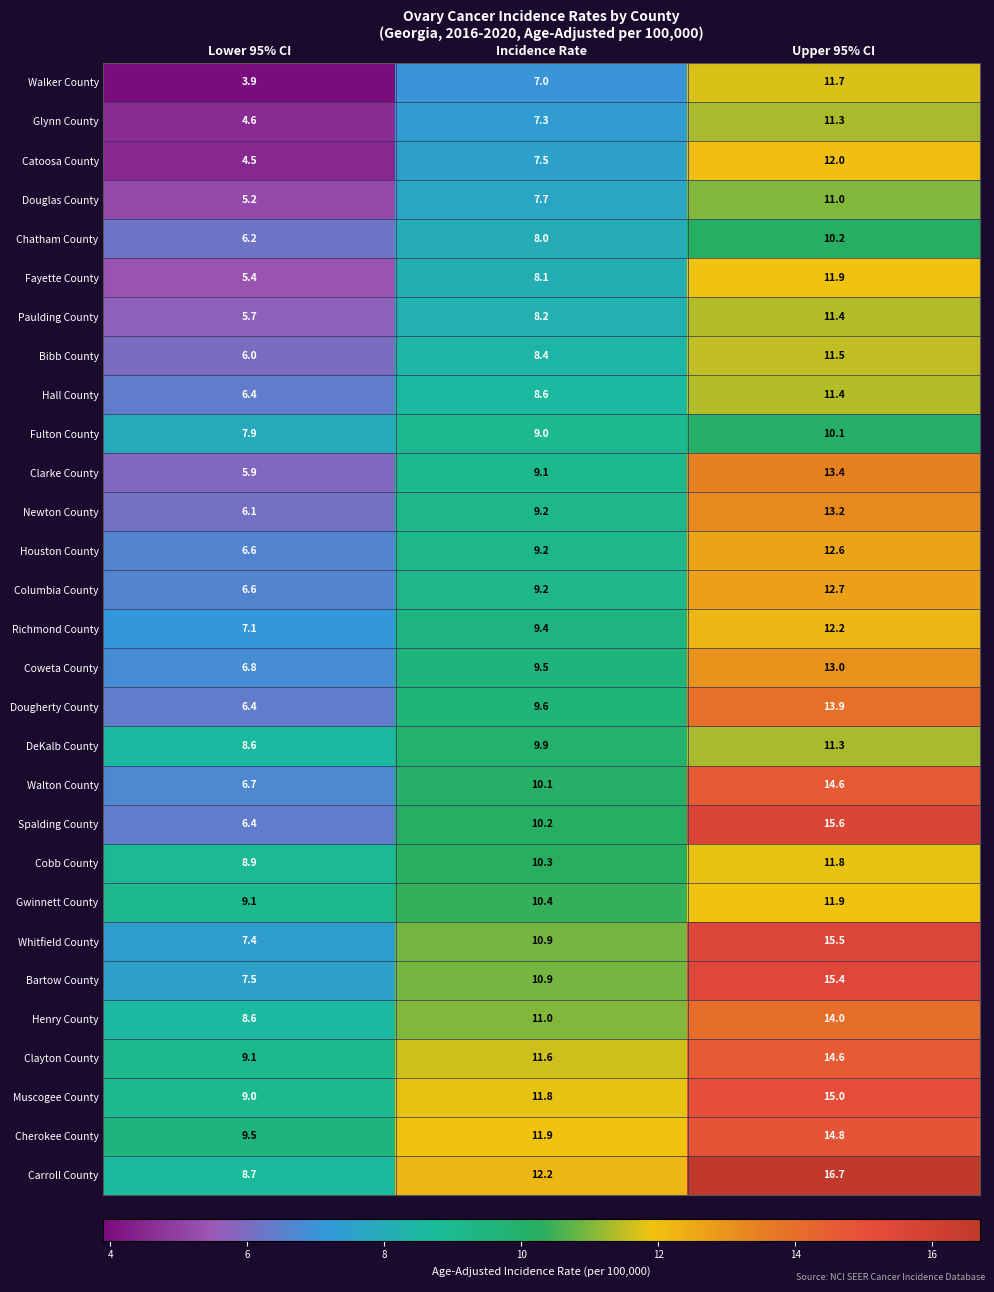

Between Incidence Rate and Upper 95% CI, which series saw the biggest shift?

Spalding County